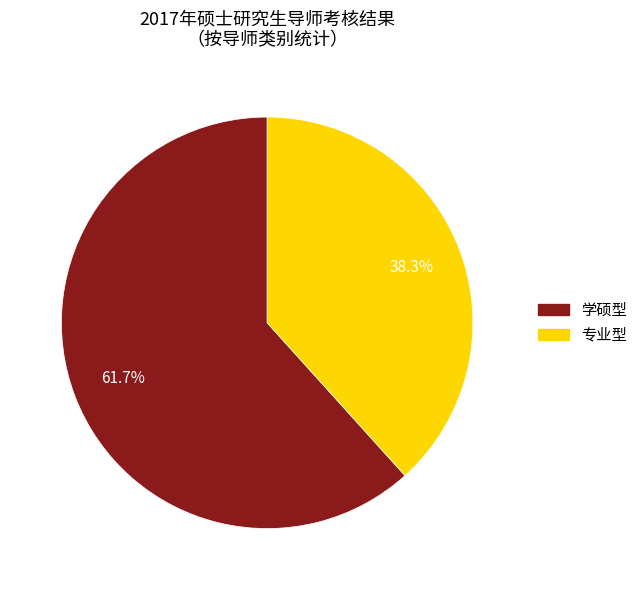

Is the sum of 专业型 and 学硕型 greater than half?

Yes